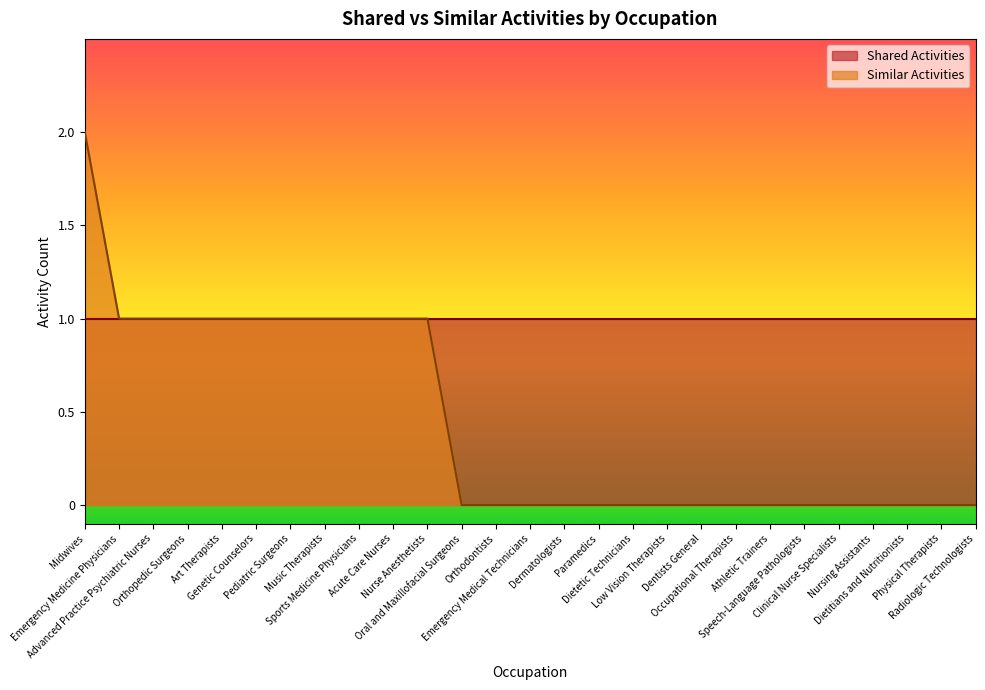

How many values are above zero?

11